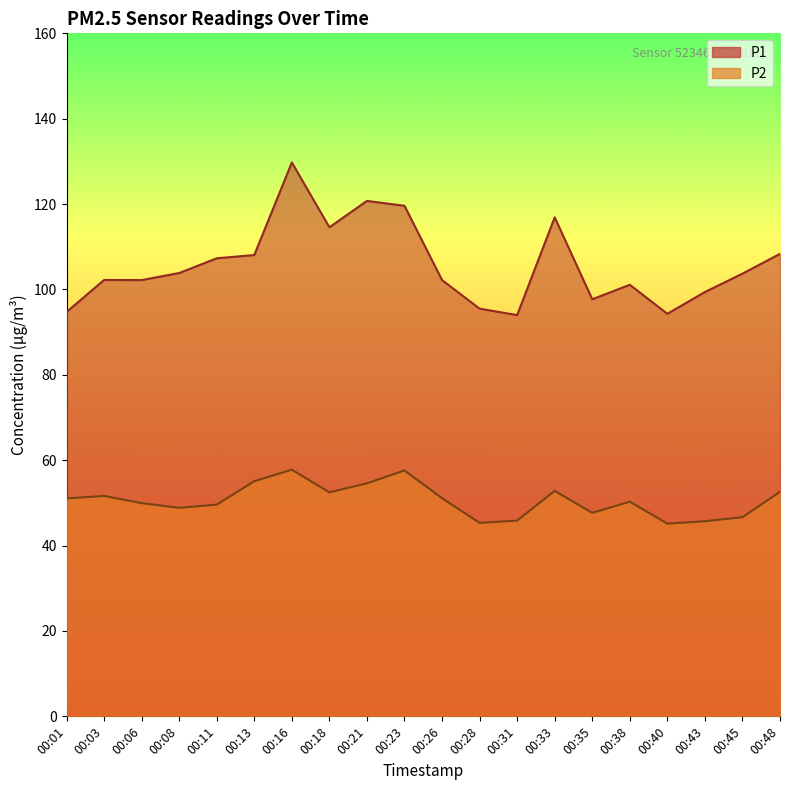

What is the minimum value shown in the chart?

45.1